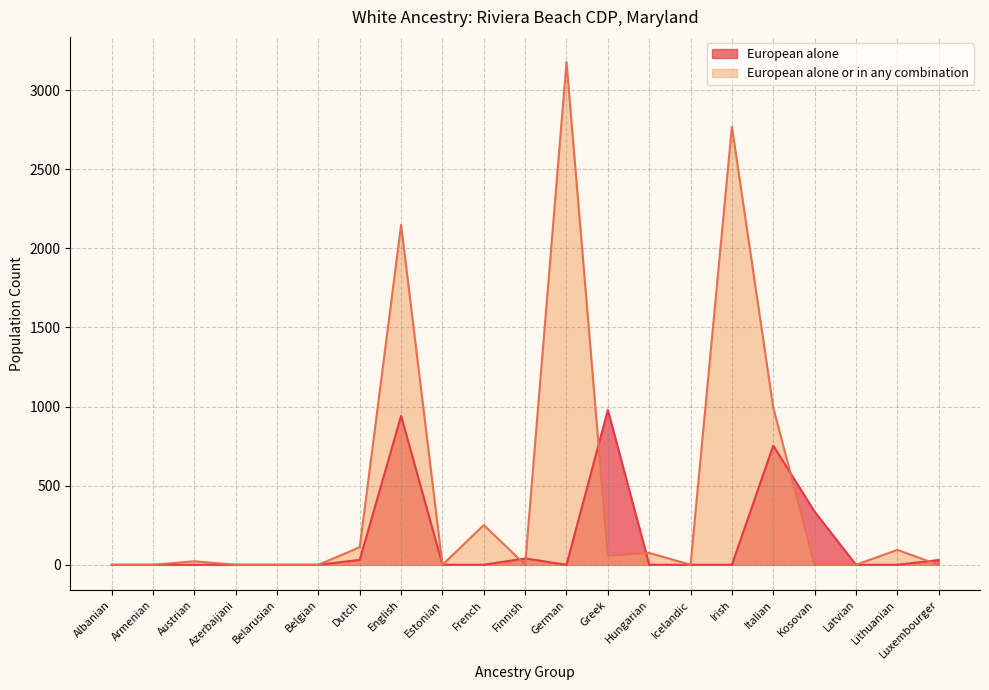

How many times do European alone and European alone or in any combination cross each other?

6